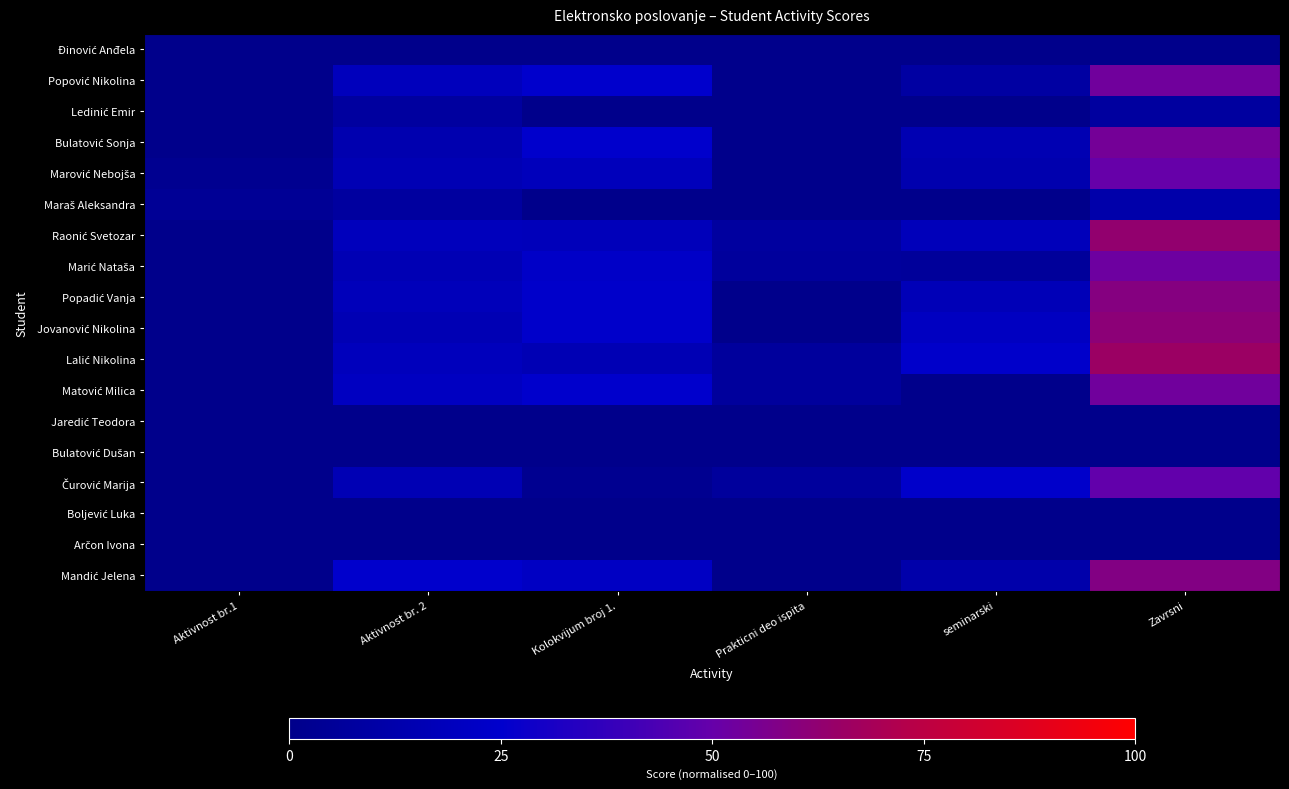

Rank the series at Aktivnost br.1 from highest to lowest value.

Maraš Aleksandra, Marović Nebojša, Đinović Anđela, Popović Nikolina, Ledinić Emir, Bulatović Sonja, Raonić Svetozar, Marić Nataša, Popadić Vanja, Jovanović Nikolina, Lalić Nikolina, Matović Milica, Jaredić Teodora, Bulatović Dušan, Čurović Marija, Boljević Luka, Arčon Ivona, Mandić Jelena